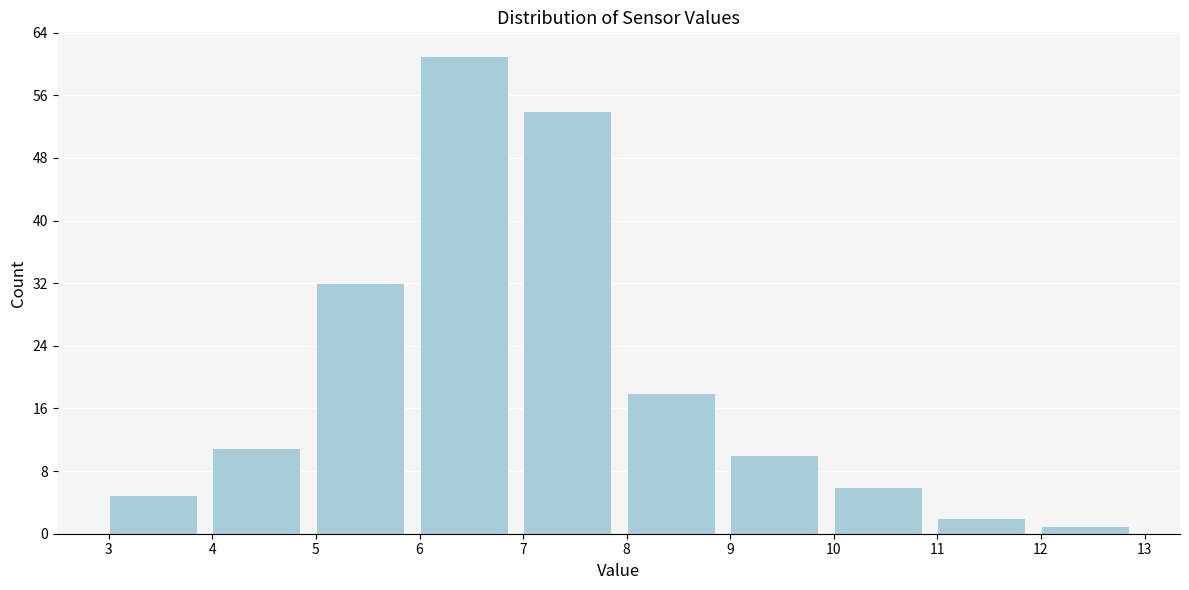

Over which range of the x-axis is the bar tallest?

6 to 7